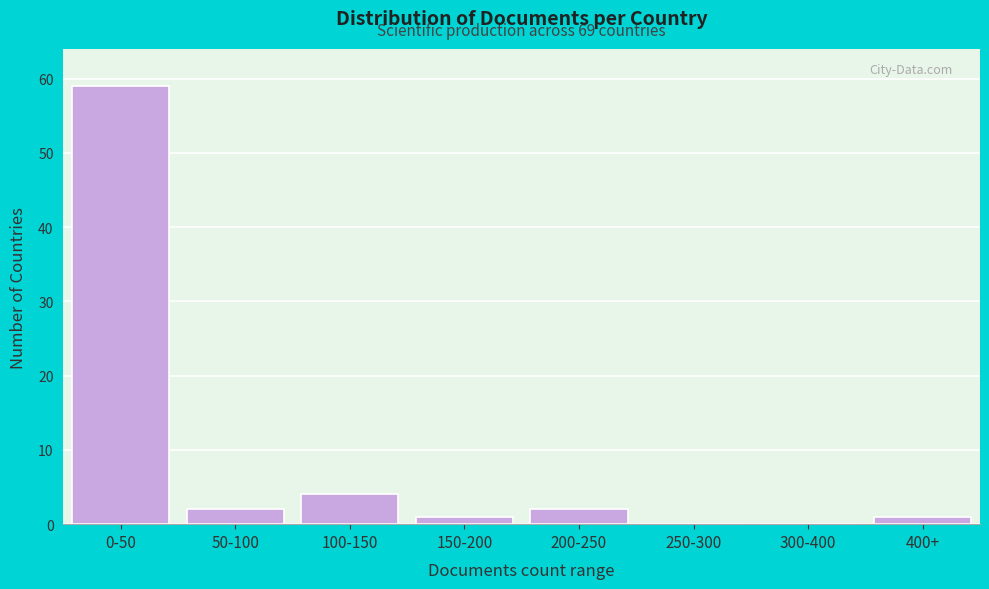

Reading left to right, list all the values displayed in this chart.

0-50=59	50-100=2	100-150=4	150-200=1	200-250=2	250-300=0	300-400=0	400+=1